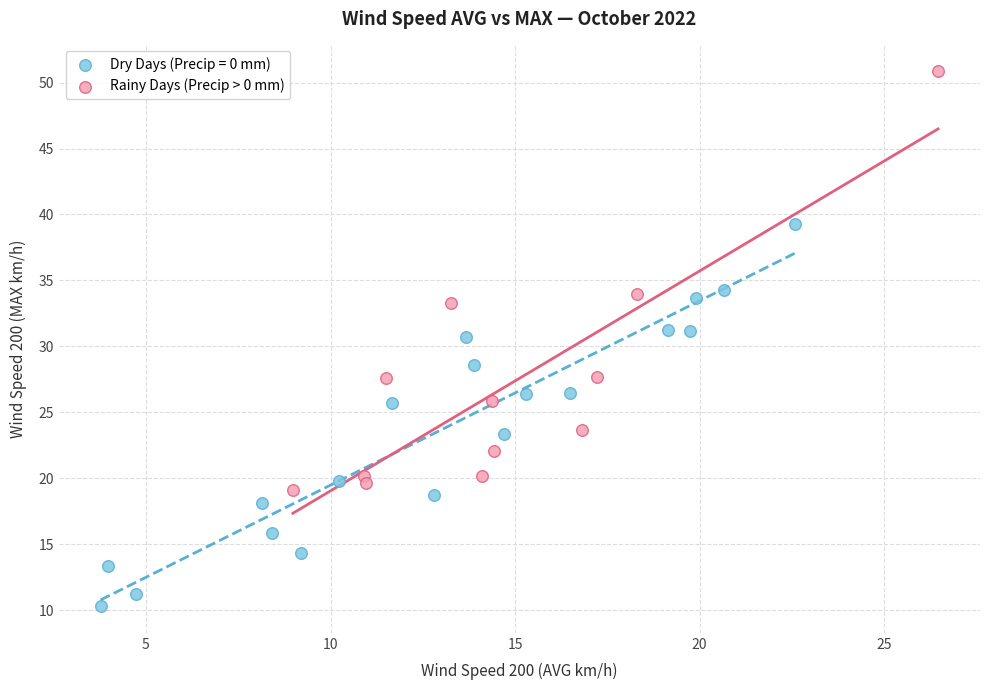

Which series contains the lowest Y value?

Dry Days (Precip = 0 mm)